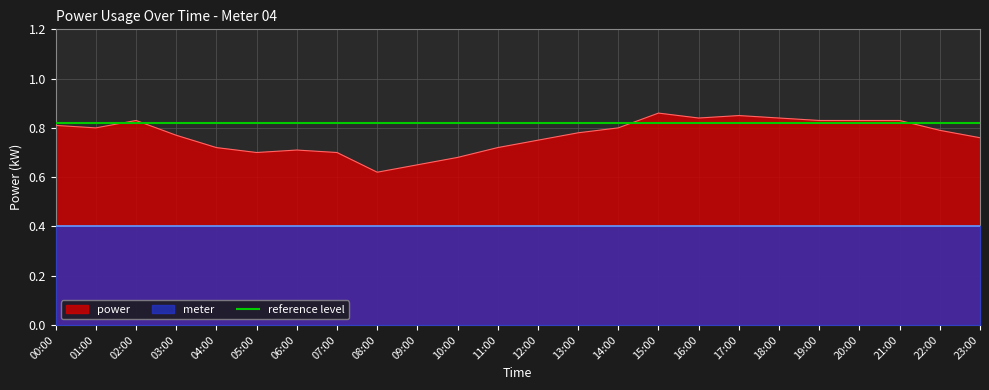

Does the chart display data point markers on the line(s)?

No